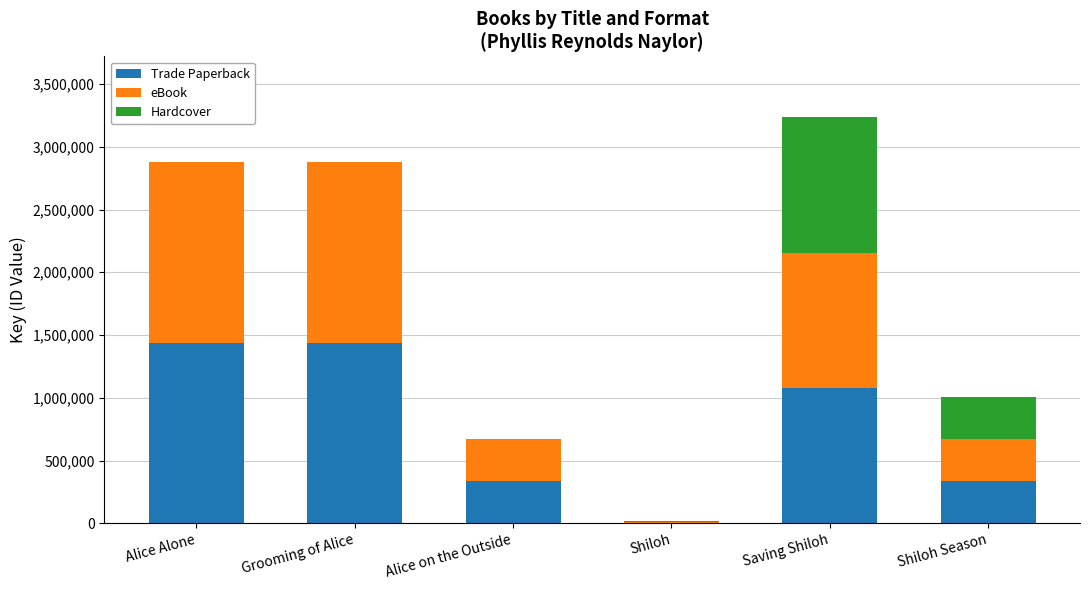

What is the difference between the Trade Paperback values at Shiloh and Shiloh Season?

330719